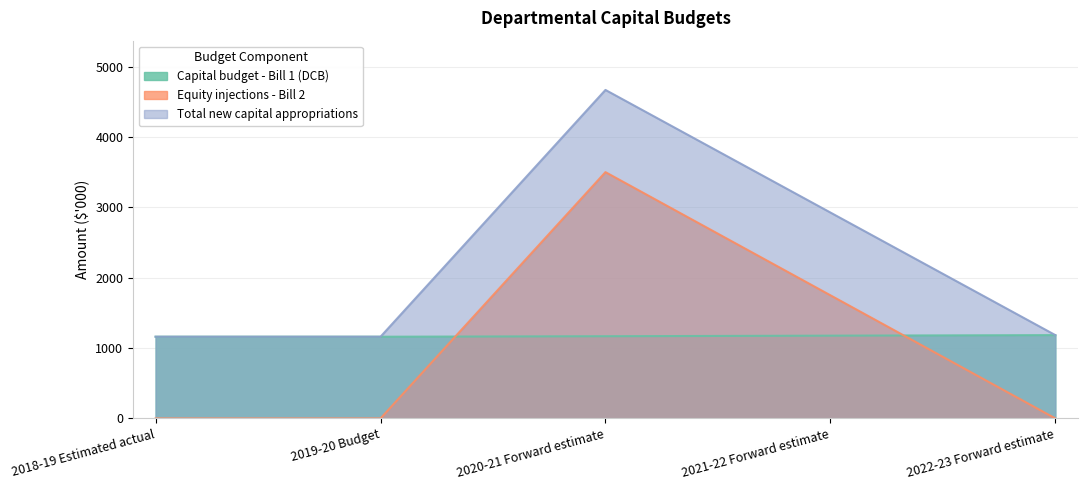

Where does the Capital budget - Bill 1 (DCB) series first go above 1168?

2021-22 Forward estimate